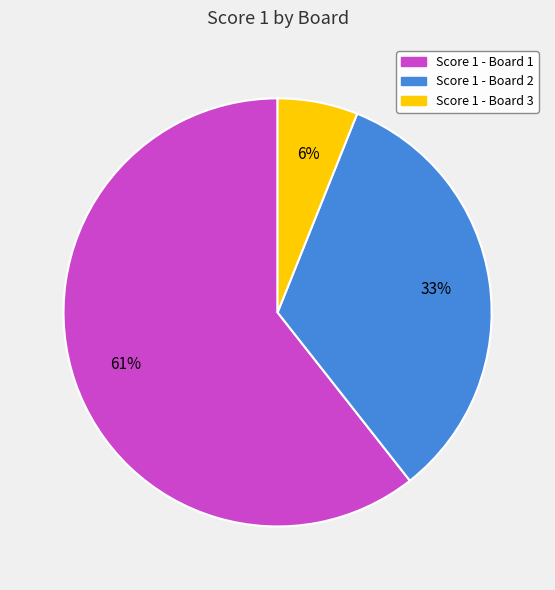

To the nearest percent, what is the average slice percentage?

33%